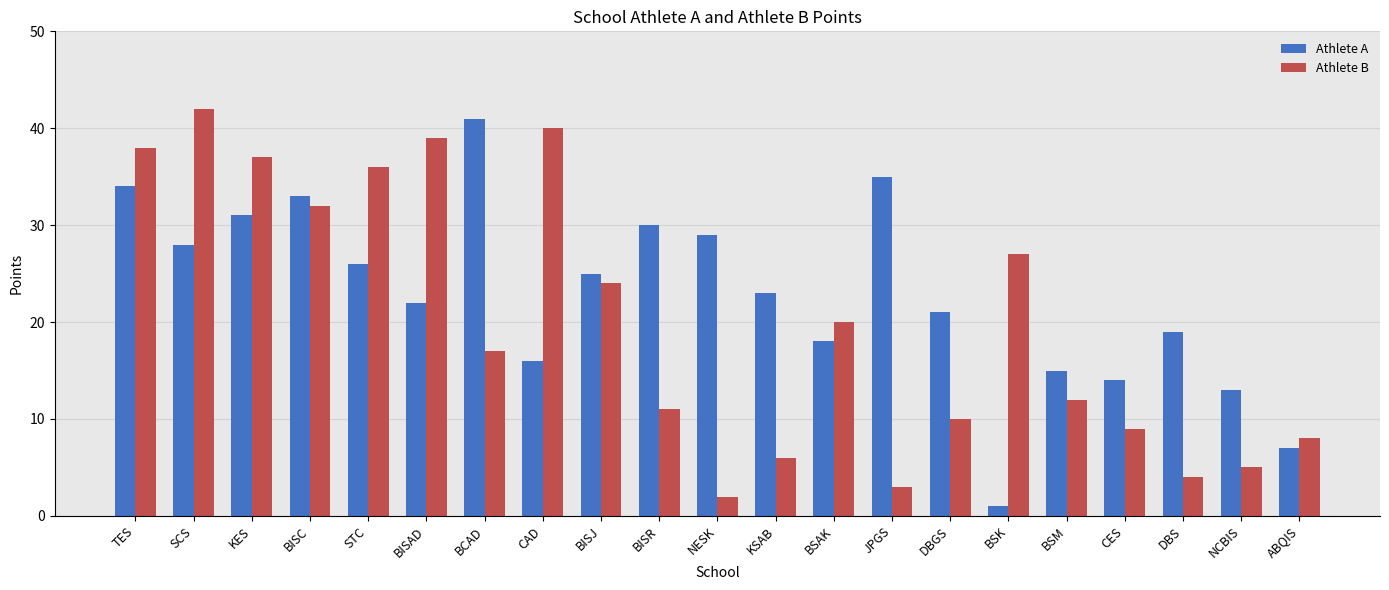

Between TES and BISAD, which series saw the biggest shift?

Athlete A